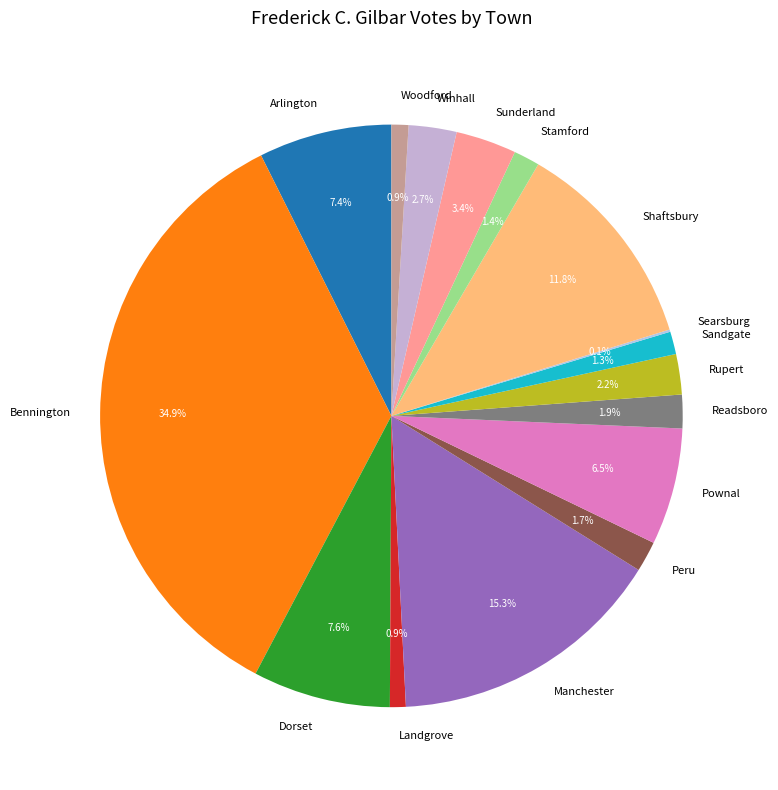

Between Winhall and Dorset, which is larger?

Dorset